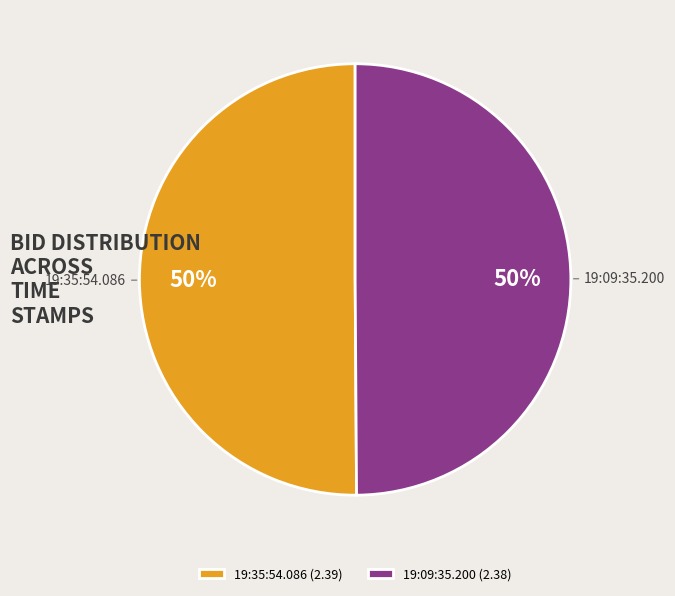

The 19:09:35.200 slice represents 57% of the pie. True or false?

False